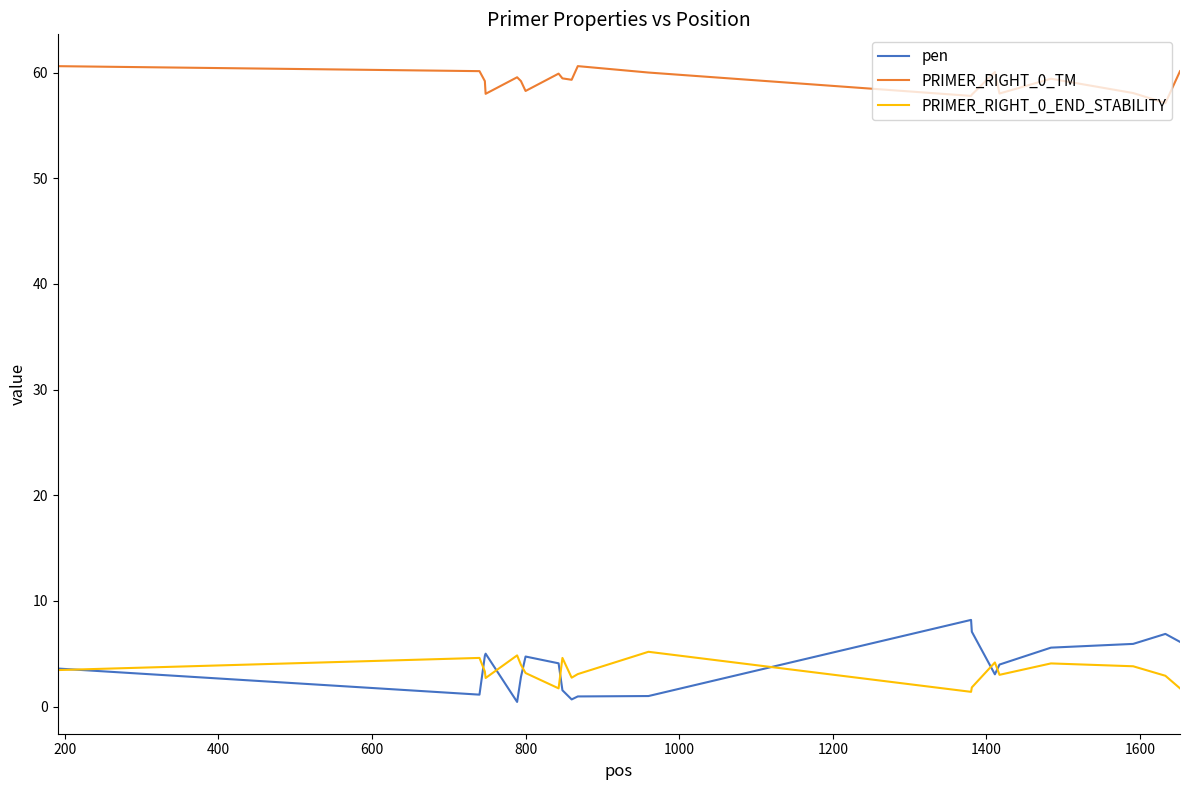

Which series has the widest spread of values?

pen